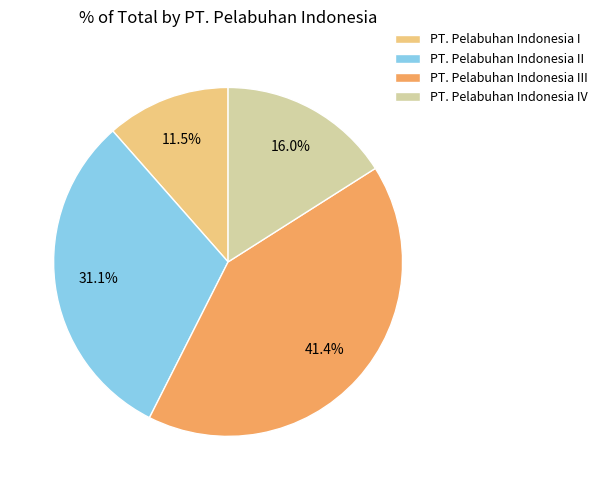

To the nearest percent, what is the difference between the largest and smallest slice percentages?

30%